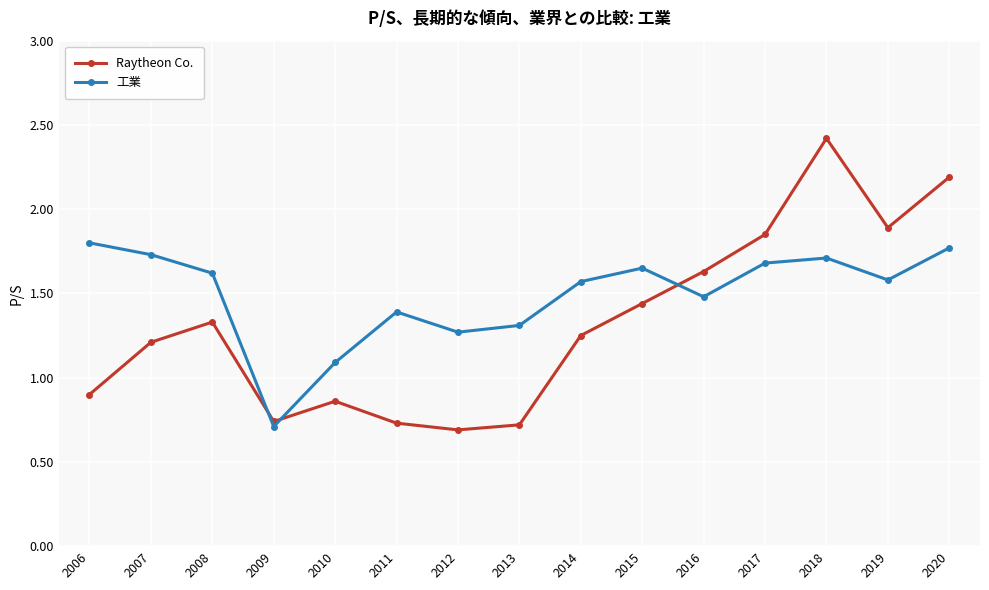

Where do Raytheon Co. and 工業 first cross each other?

2008 and 2009